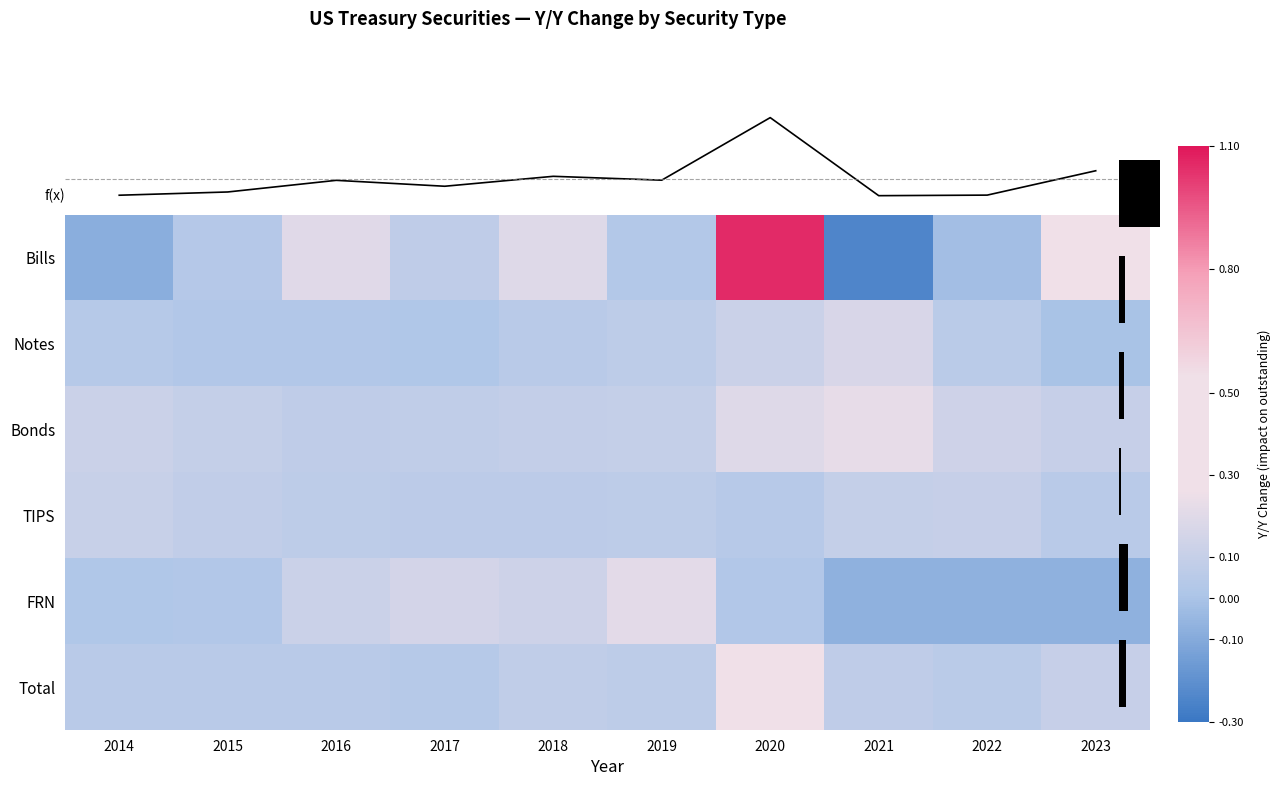

How many data points does each series have?

10